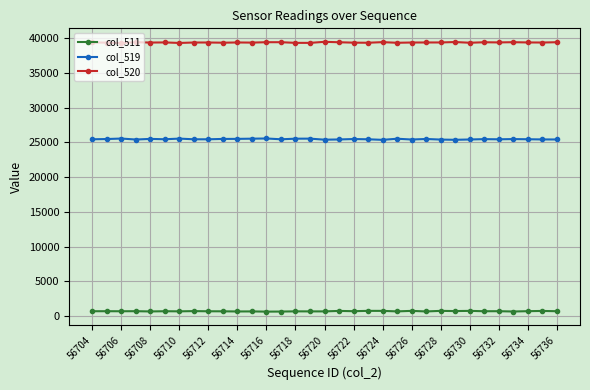

What is the maximum value shown in the chart?

39462